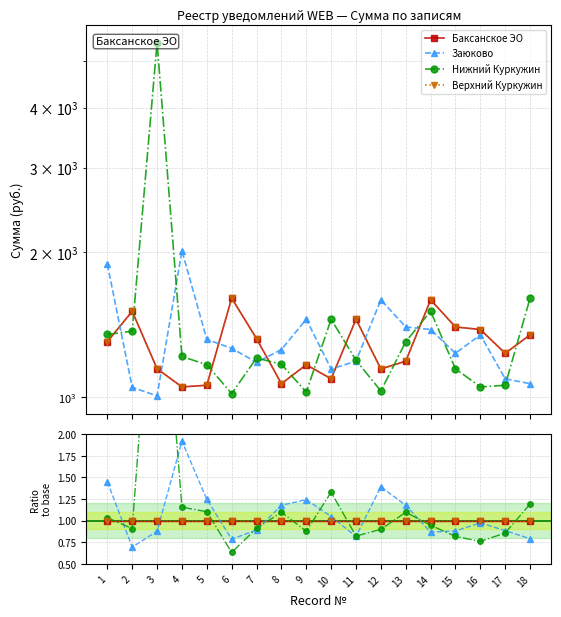

Rank the series by their maximum value, from lowest to highest.

Баксанское ЭО, Верхний Куркужин, Заюково, Нижний Куркужин